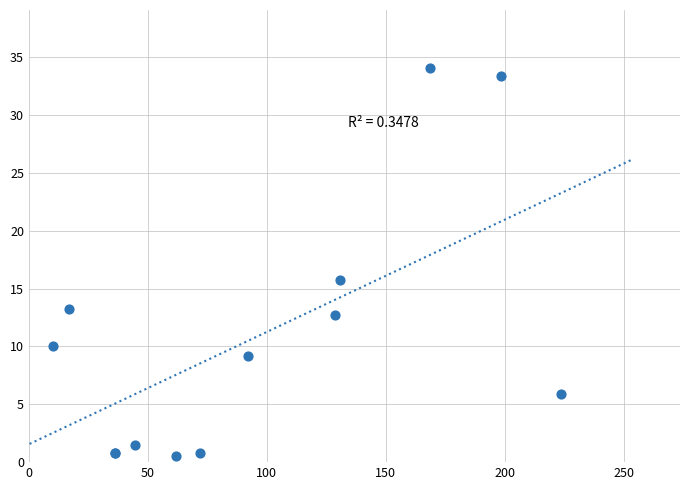

What Y value in the scatter plot is closest to 17?

15.8